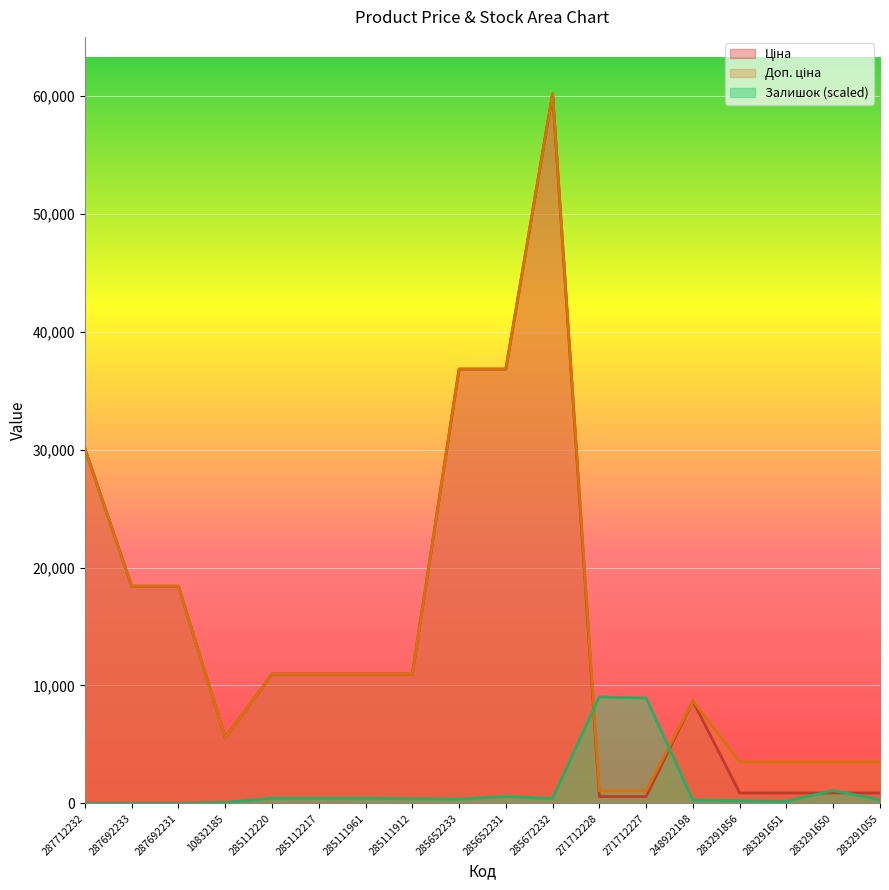

True or false: Ціна and Доп. ціна cross at least once.

False